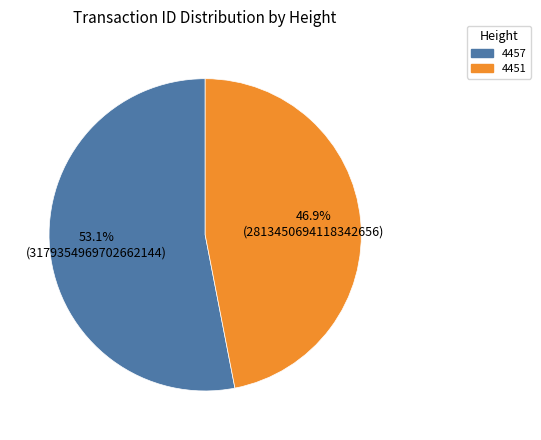

Count the number of slices in the pie.

2